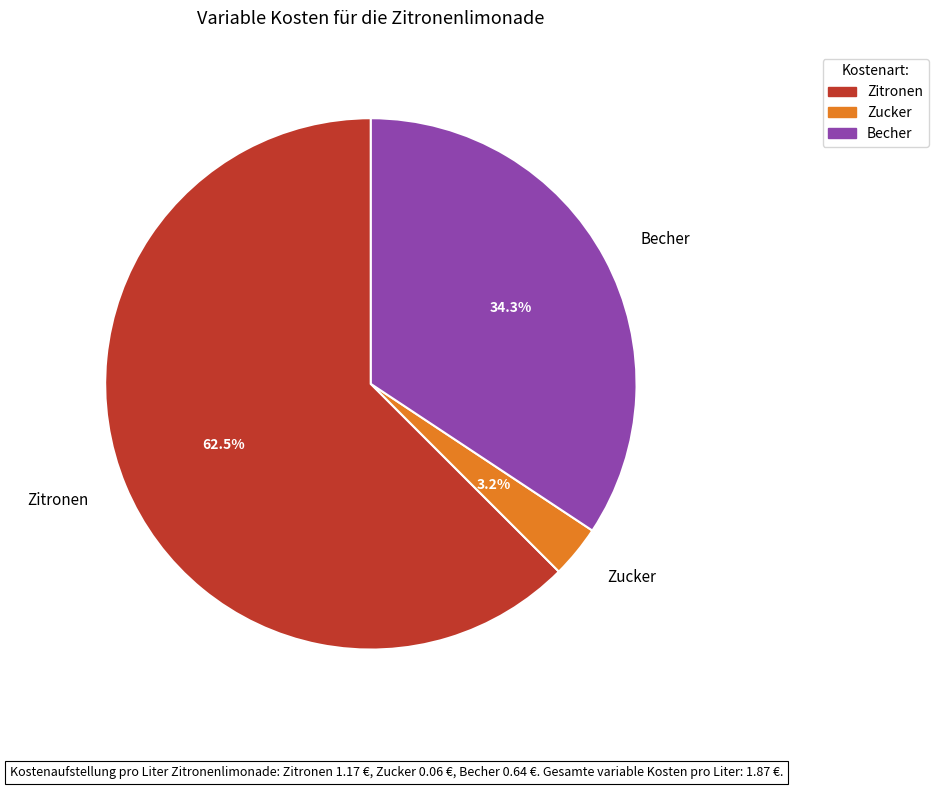

Which category has the biggest portion of the pie?

Zitronen